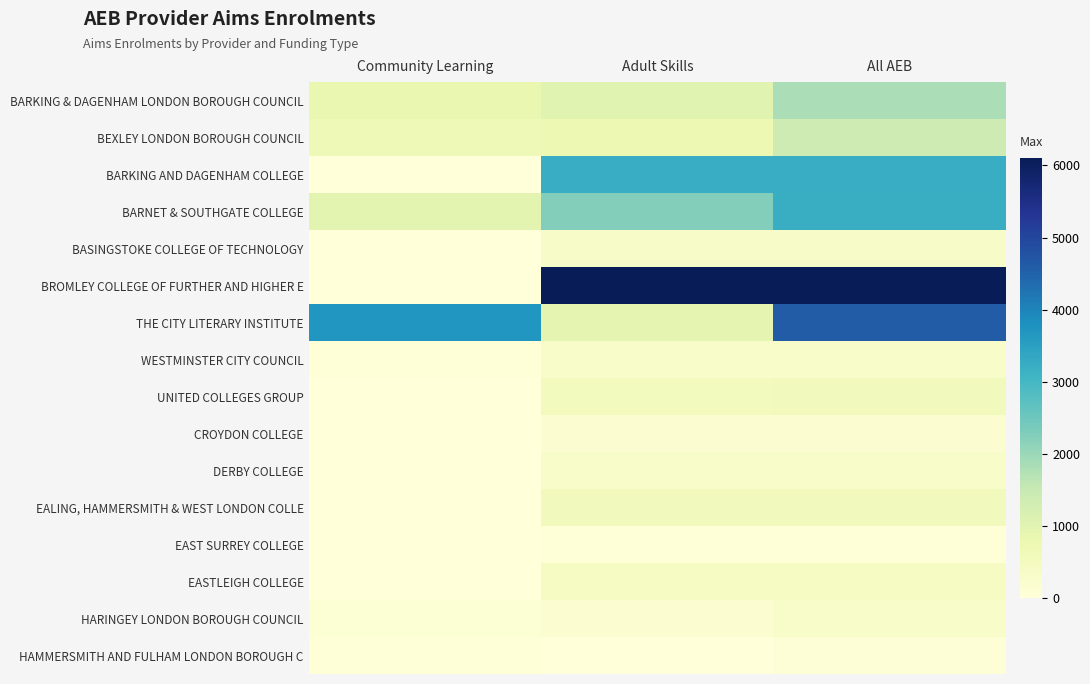

Between Adult Skills and All AEB, which is larger?

All AEB